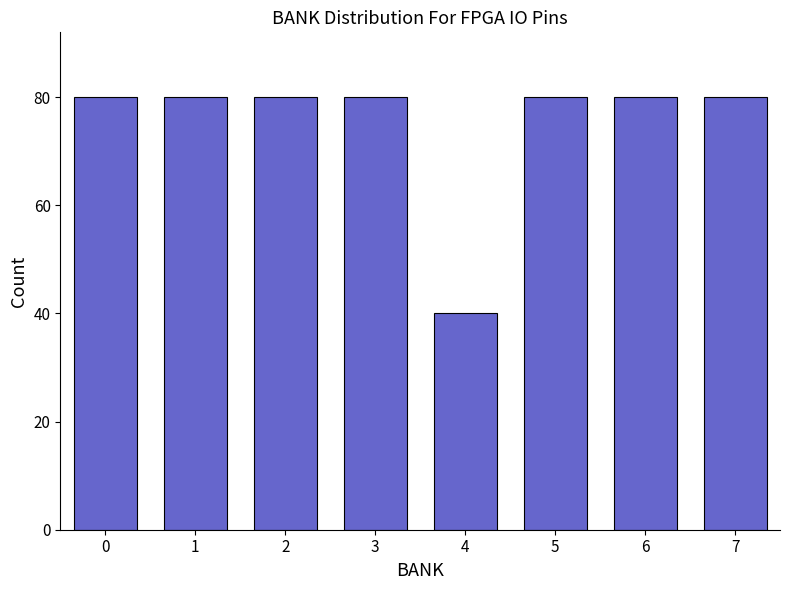

Reading left to right, list all the values displayed in this chart.

0=80	1=80	2=80	3=80	4=40	5=80	6=80	7=80